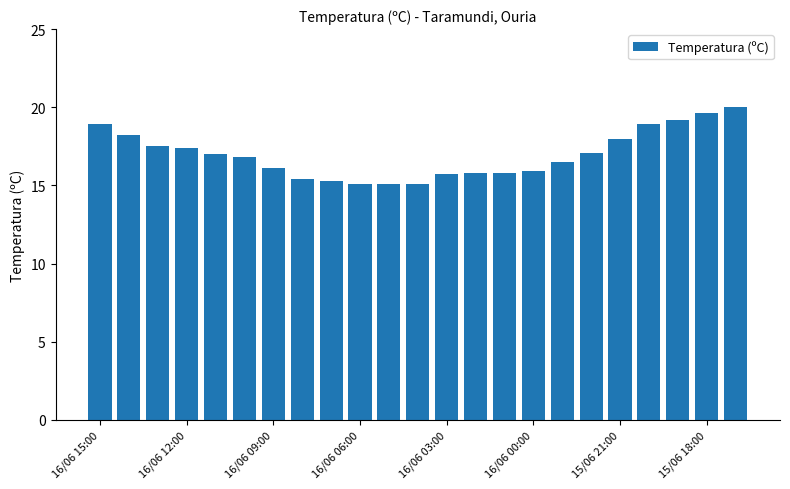

What is the smallest value displayed?

15.1